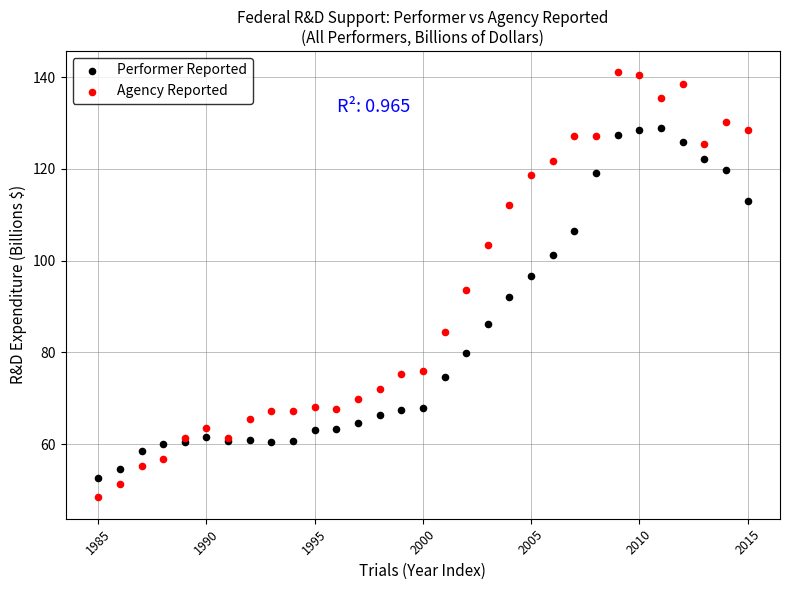

What are all the series names shown in the legend?

Performer Reported, Agency Reported